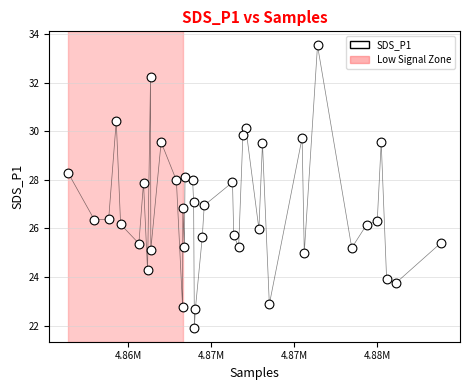

What is the range of X values (max minus min)?

22483.0